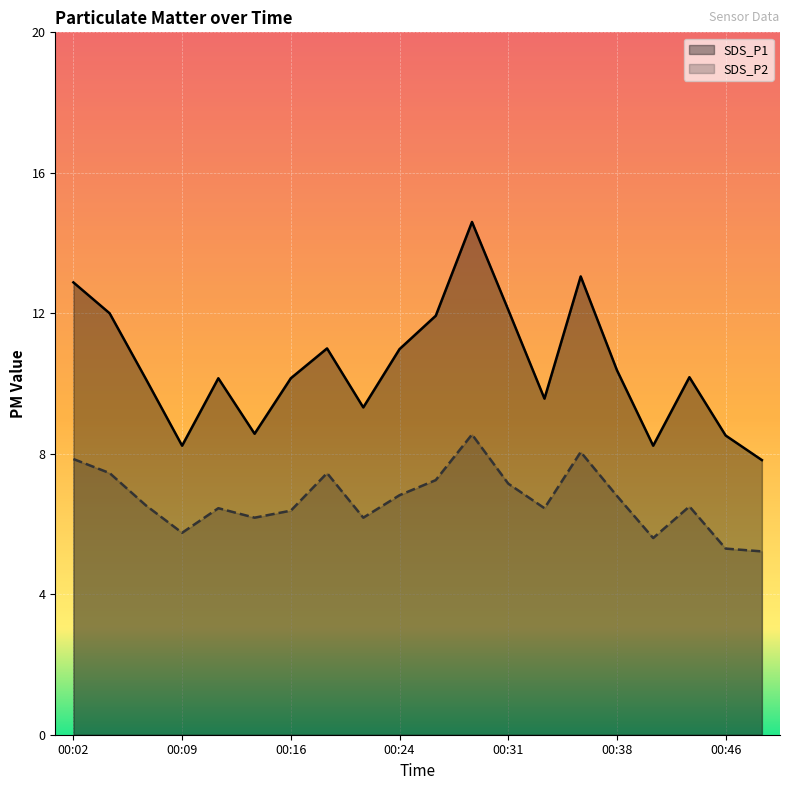

True or false: SDS_P1 and SDS_P2 cross at least once.

False